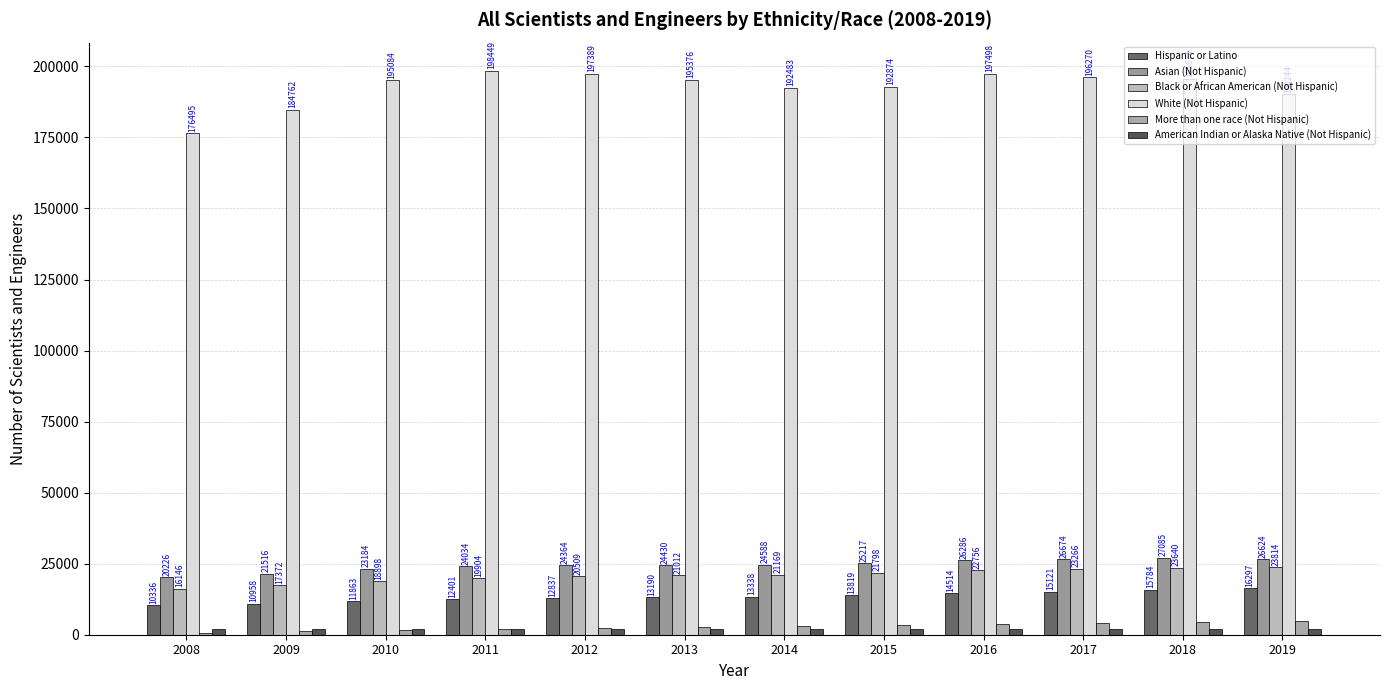

At which category is the sum across all series the highest?

2018